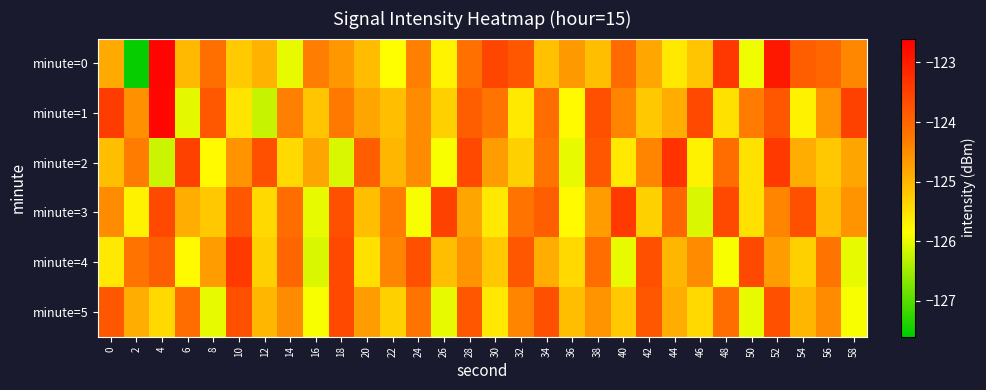

Which has a higher value, 36 or 40?

40